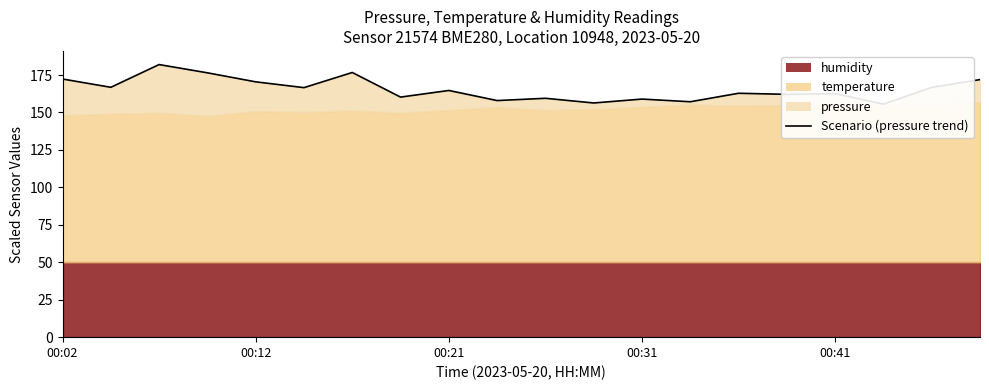

The chart shows a value of 158.0 at 9. True or false?

True